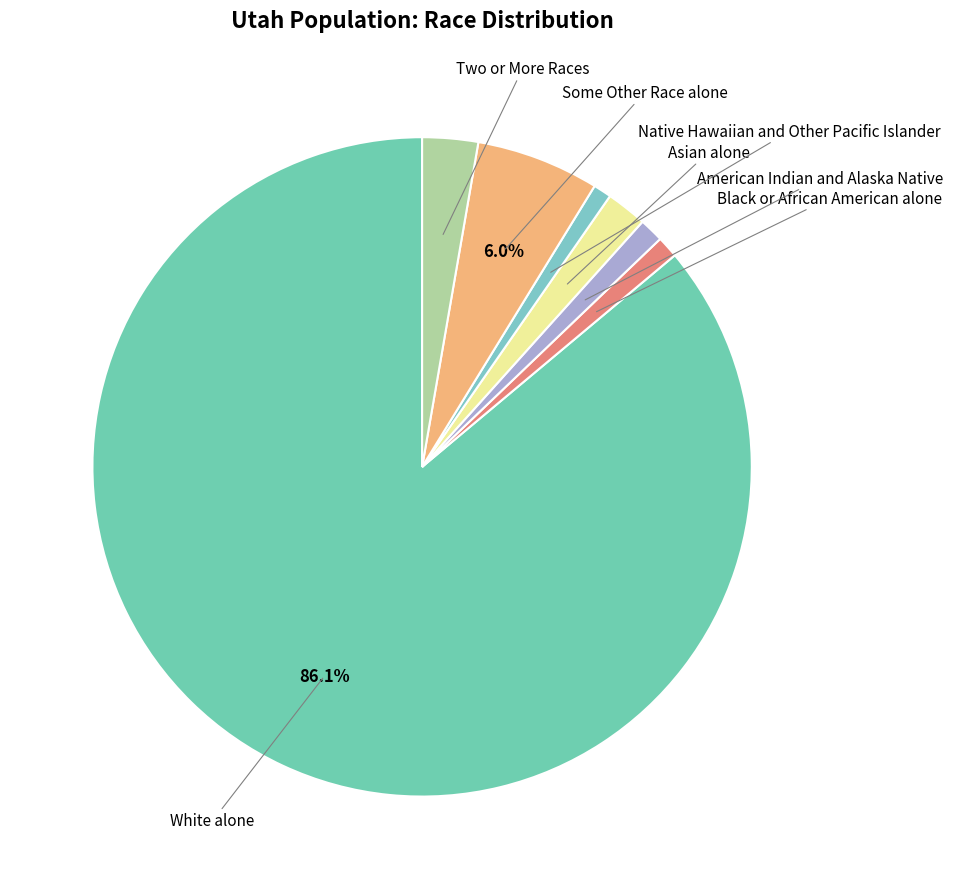

Rank the categories by value from highest to lowest.

White alone, Some Other Race alone, Two or More Races, Asian alone, American Indian and Alaska Native, Black or African American alone, Native Hawaiian and Other Pacific Islander